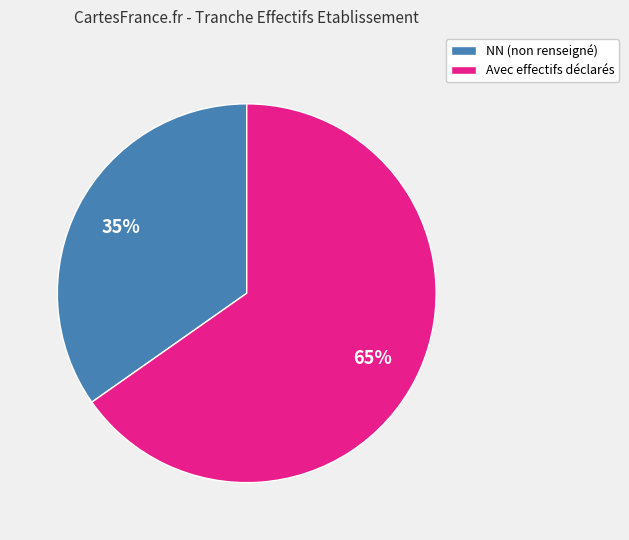

To the nearest percent, what is the average slice percentage?

50%